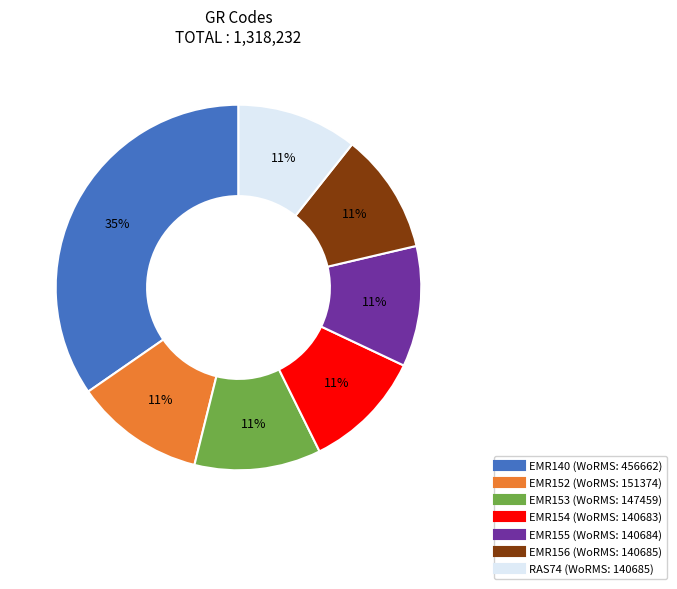

To the nearest percent, what is the average slice percentage?

14%